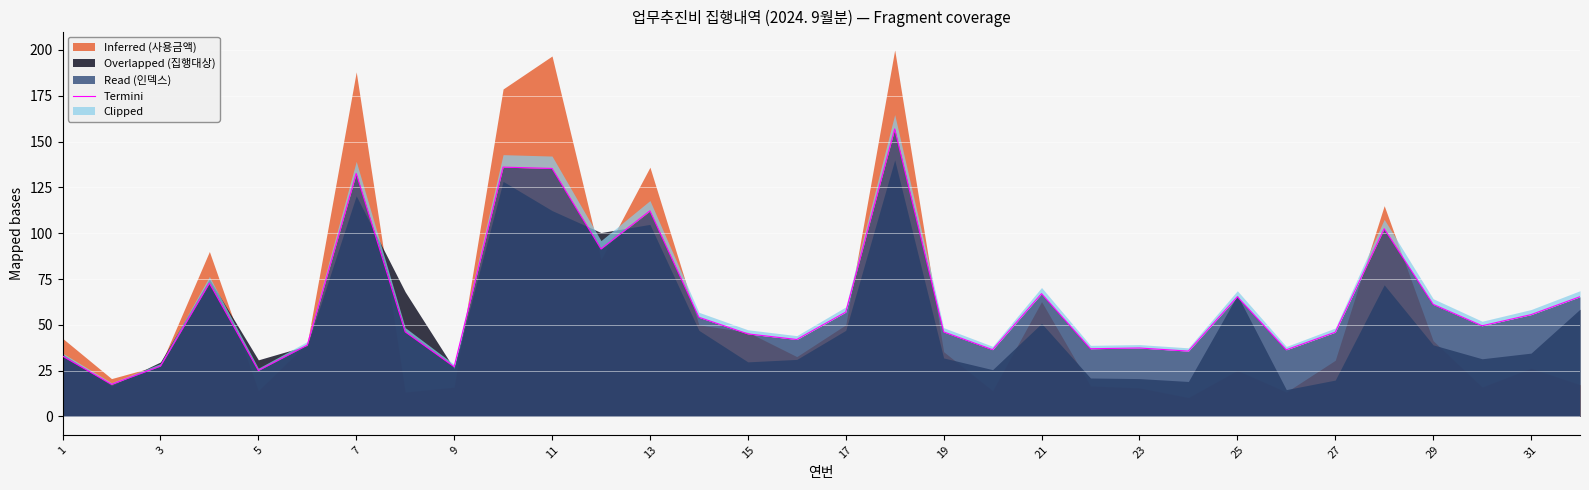

True or false: Read (인덱스) has a value of 45.1 at 15.

True